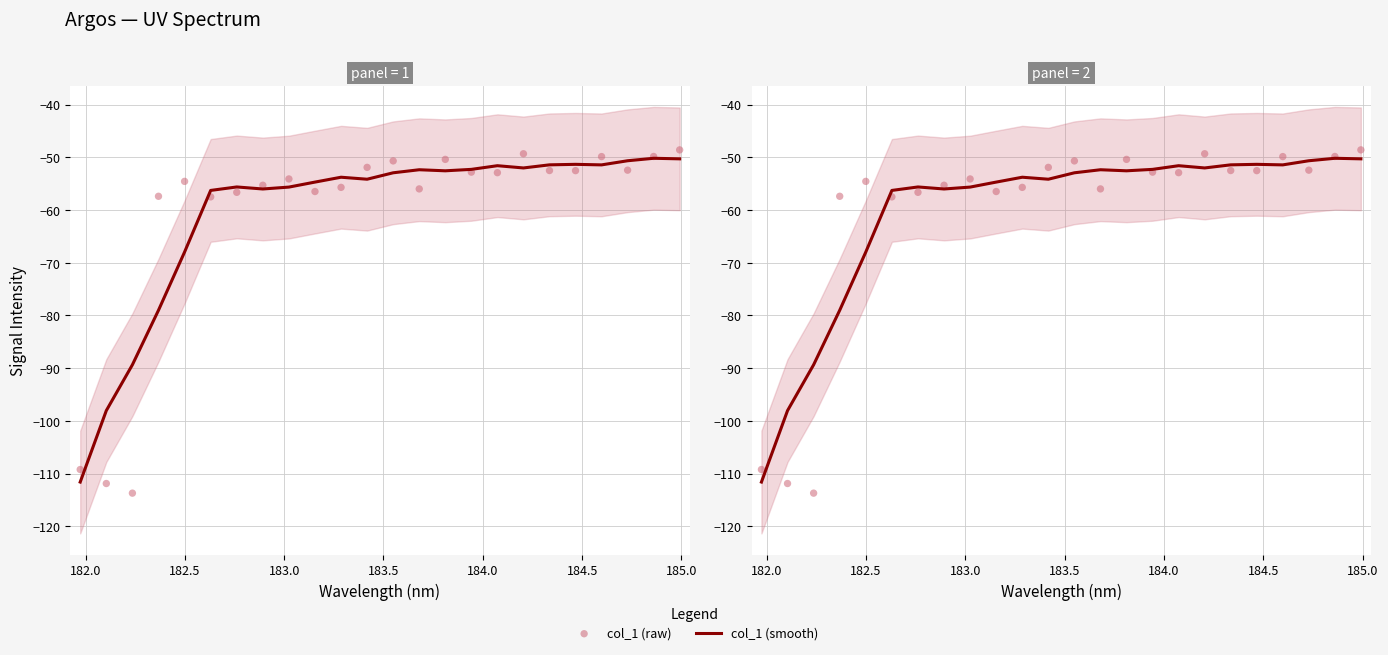

At how many categories does at least one series exceed -94?

22